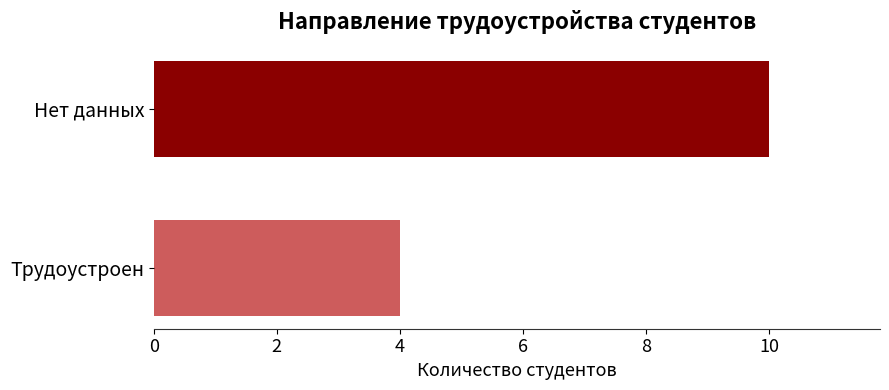

List the labels in order of value, smallest first.

Трудоустроен, Нет данных